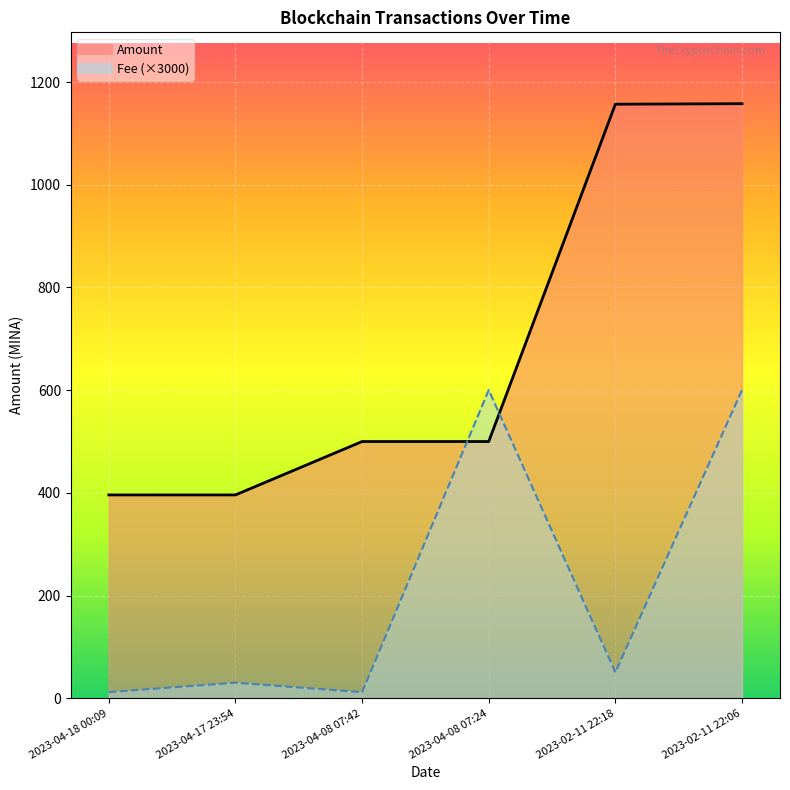

What is the label of the 4th point from the left?

2023-04-08 07:24